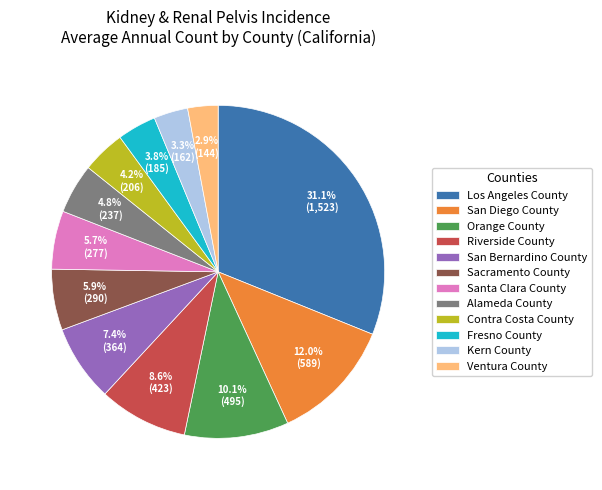

Which slice is the largest?

Los Angeles County